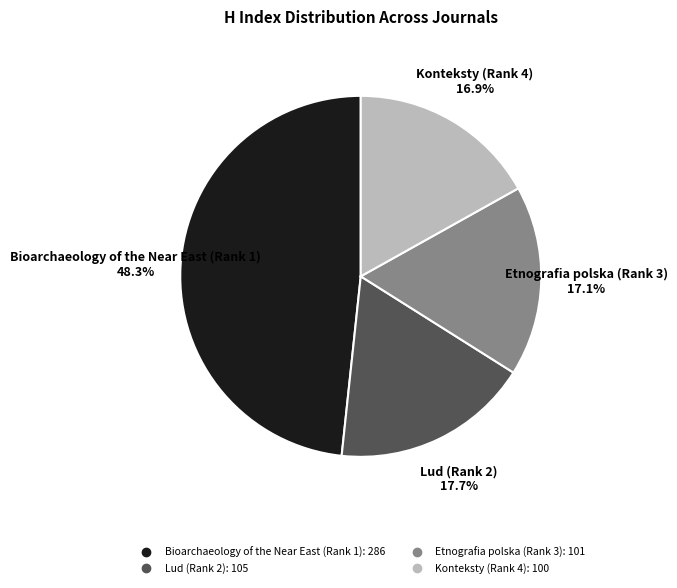

How many segments does this pie chart have?

4